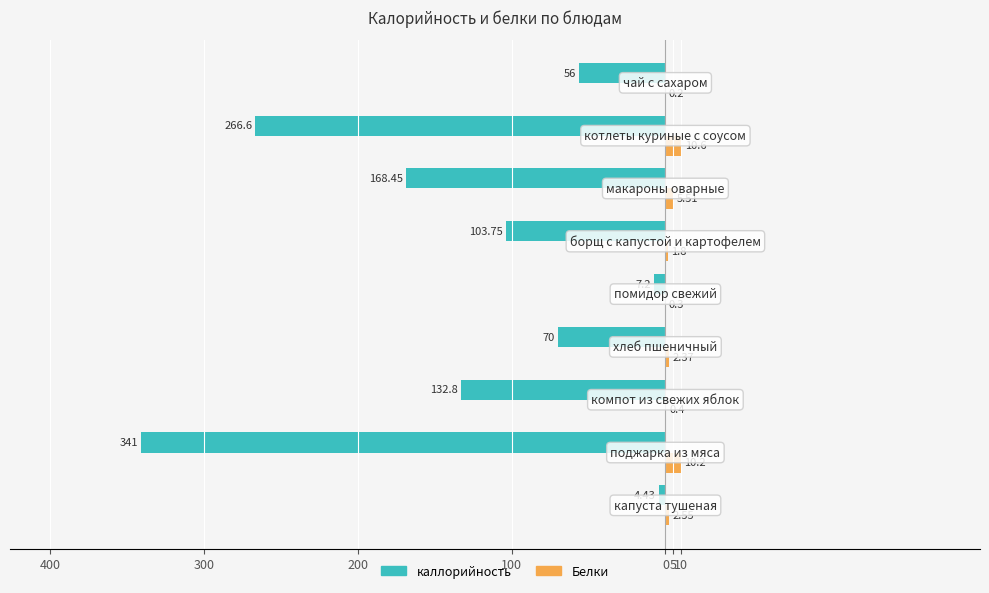

What are all the series names shown in the legend?

каллорийность, Белки